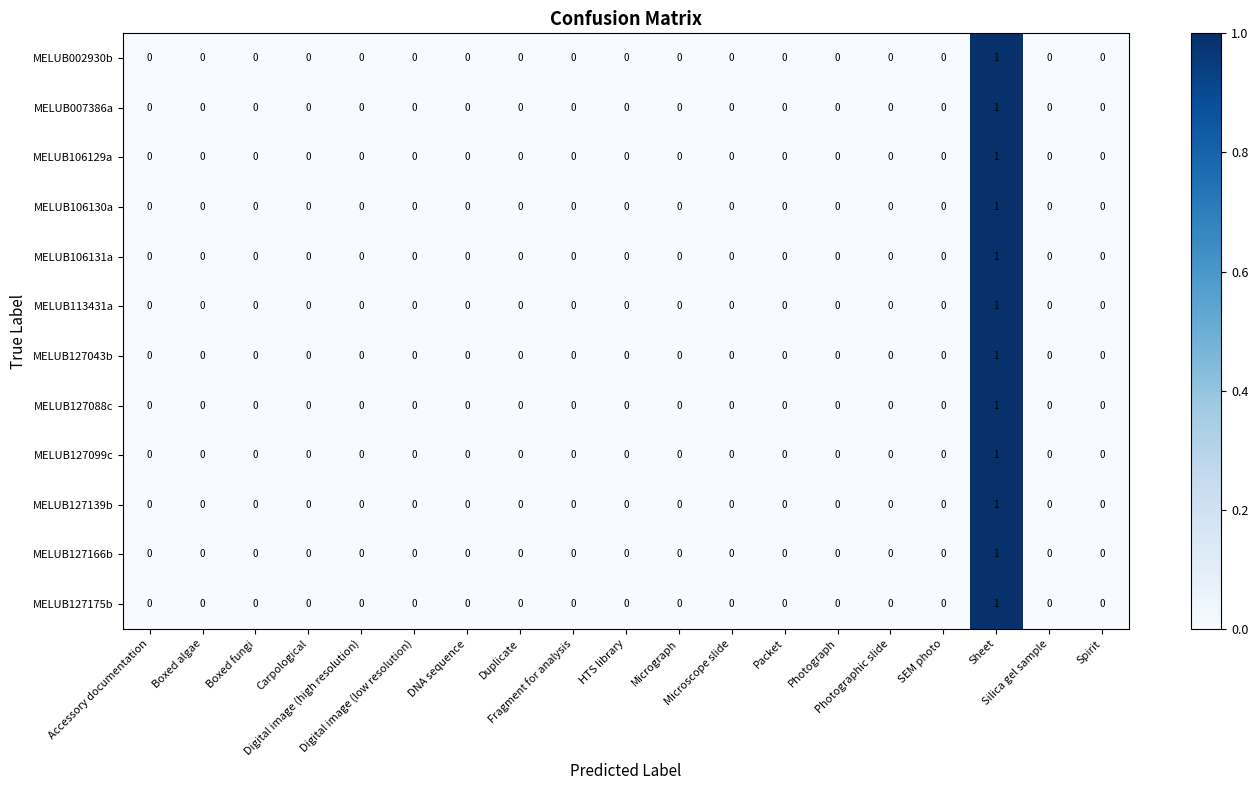

Count the MELUB127166b values in the range 0 to 1.

19